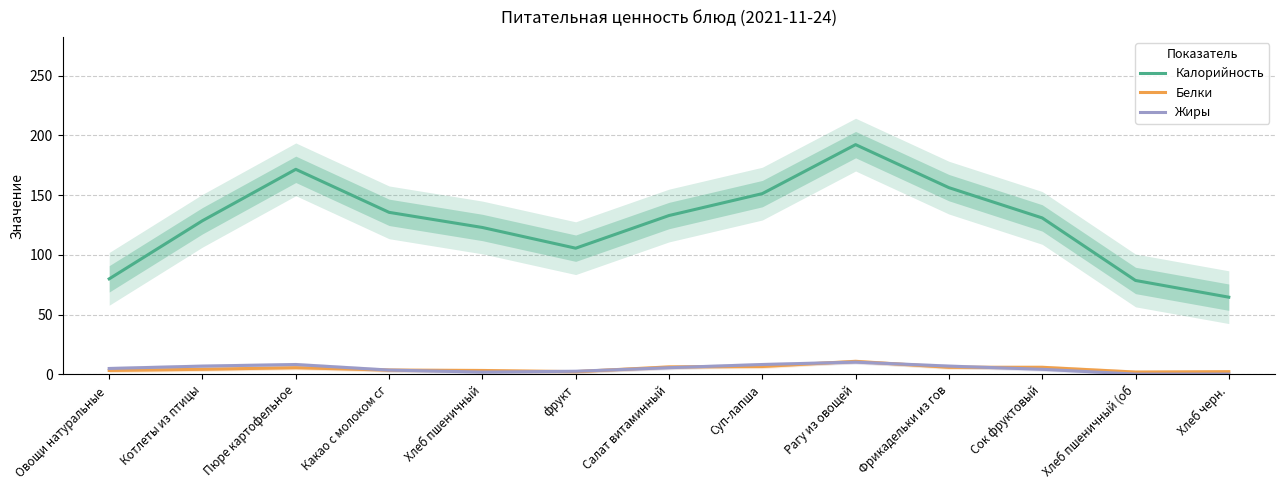

How many lines are shown in the chart?

3